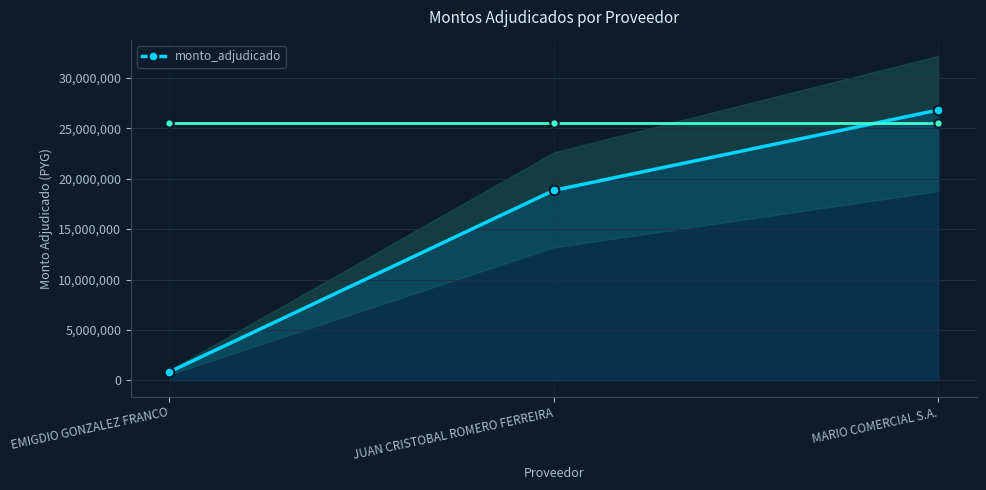

Between EMIGDIO GONZALEZ FRANCO and MARIO COMERCIAL S.A., which is larger?

MARIO COMERCIAL S.A.